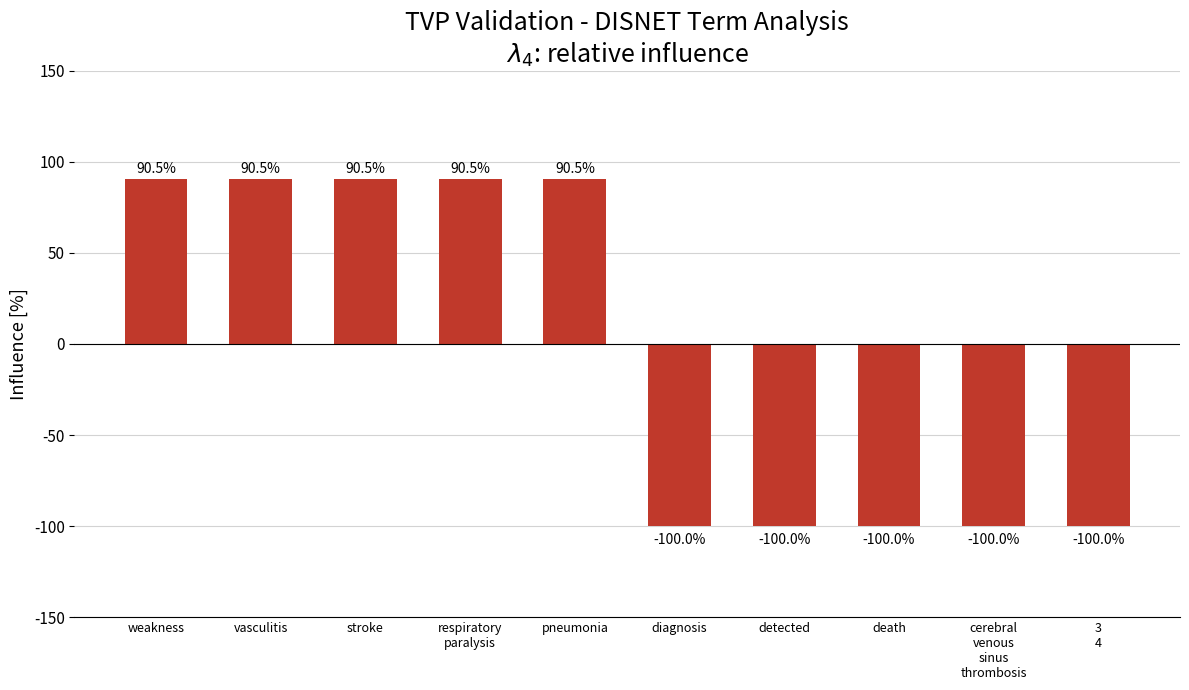

What is the approximate value at weakness?

90.5